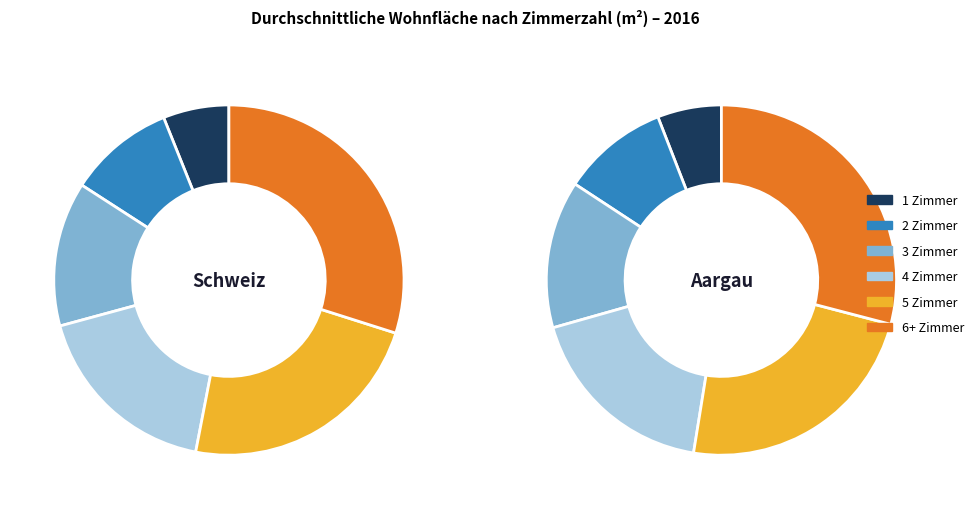

Is there any slice that represents more than half of the pie?

No